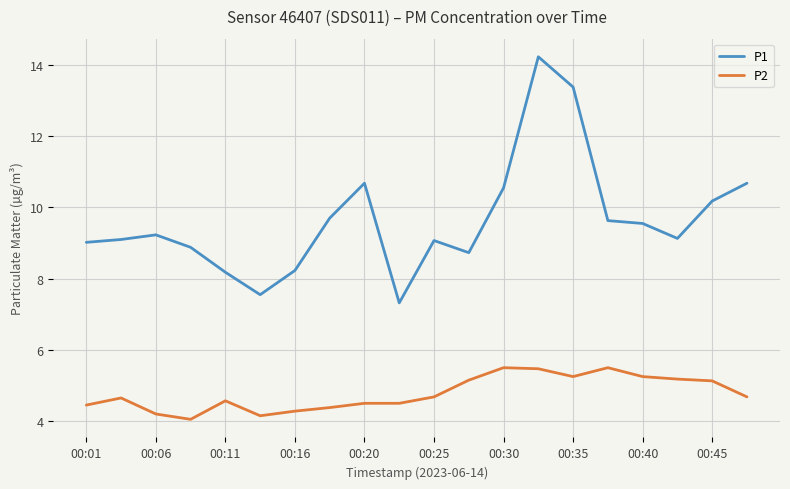

Which series has the widest spread of values?

P1